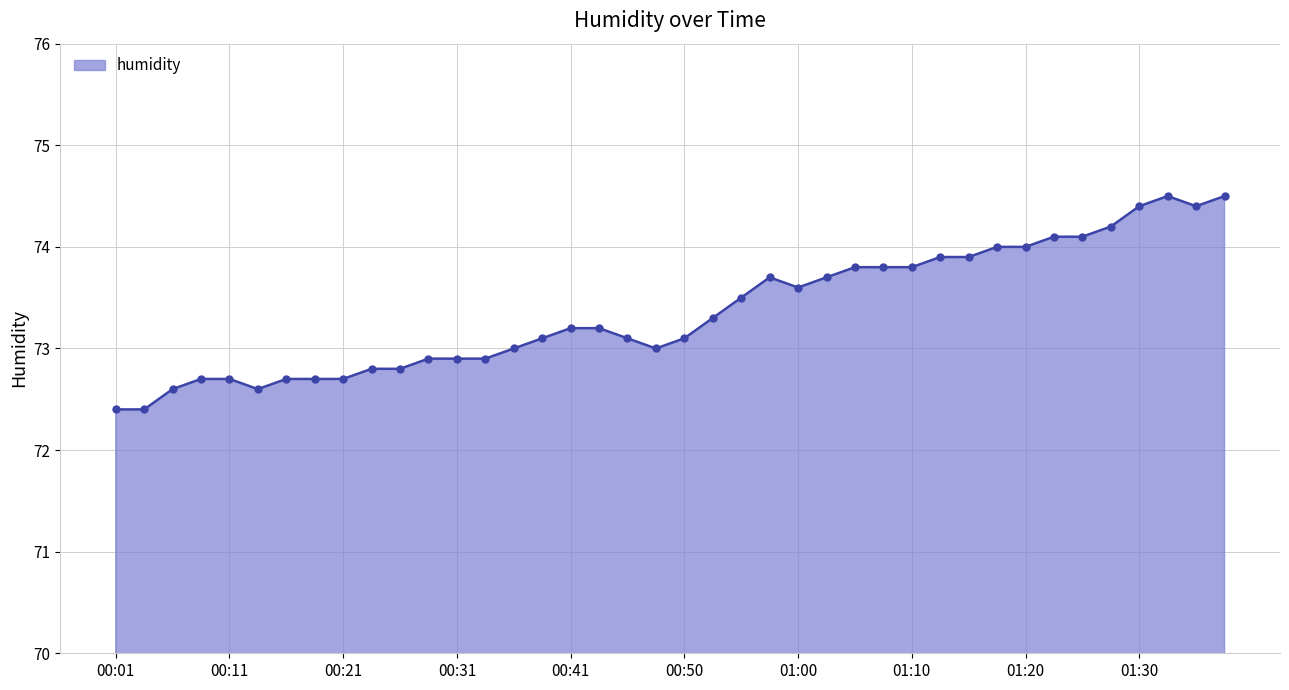

What is the maximum value shown in the chart?

74.5